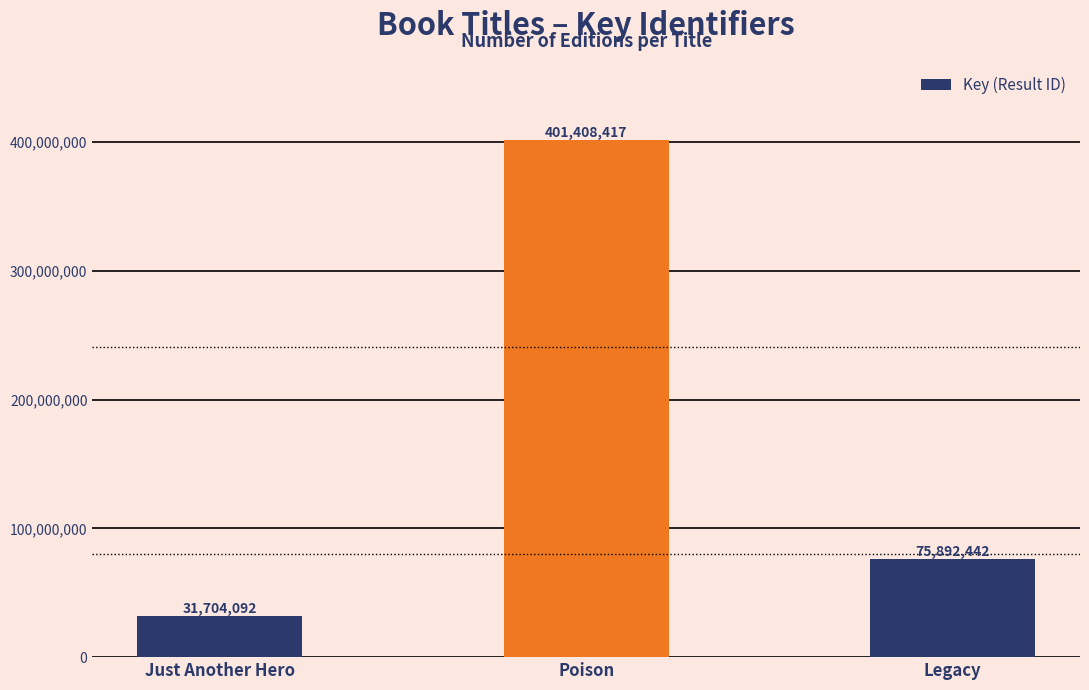

List the labels in order of value, largest first.

Poison, Legacy, Just Another Hero